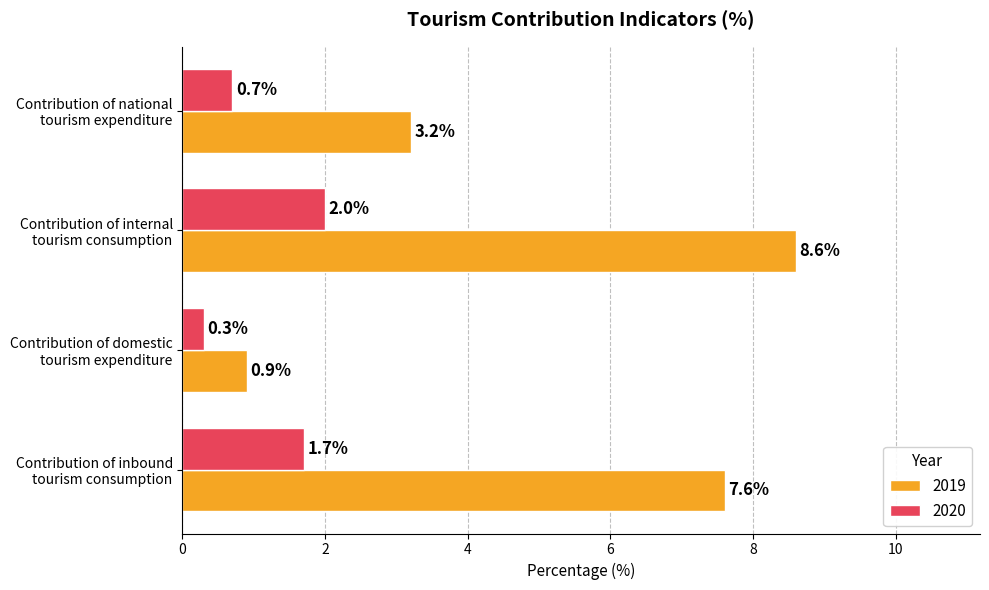

Rank the categories by 2020 value from lowest to highest.

Contribution of domestic
tourism expenditure, Contribution of national
tourism expenditure, Contribution of inbound
tourism consumption, Contribution of internal
tourism consumption